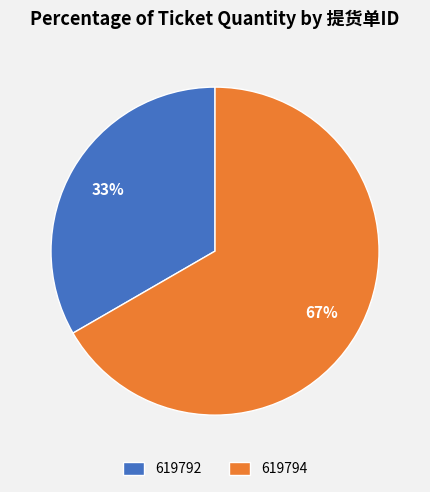

Is there a majority slice in this chart?

Yes